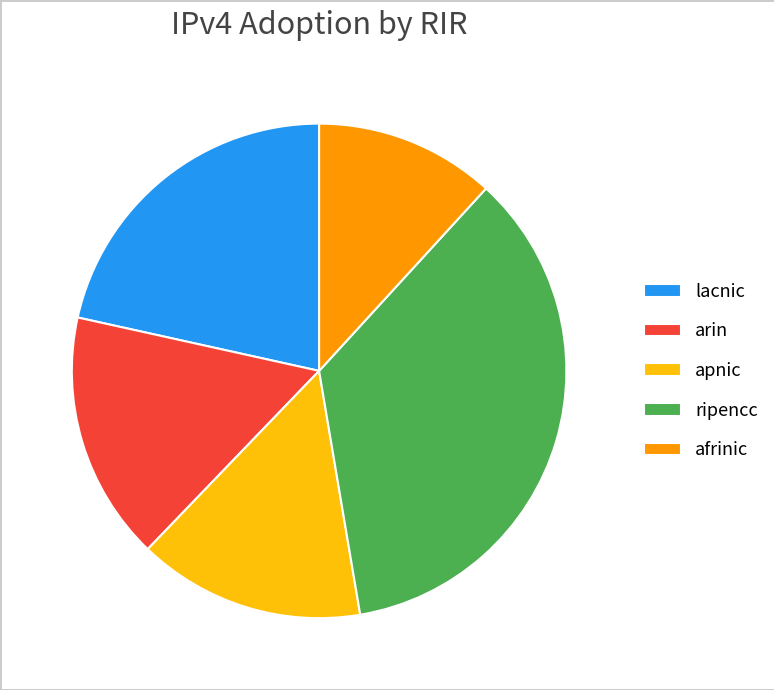

Combined, do lacnic and afrinic account for over 50%?

No